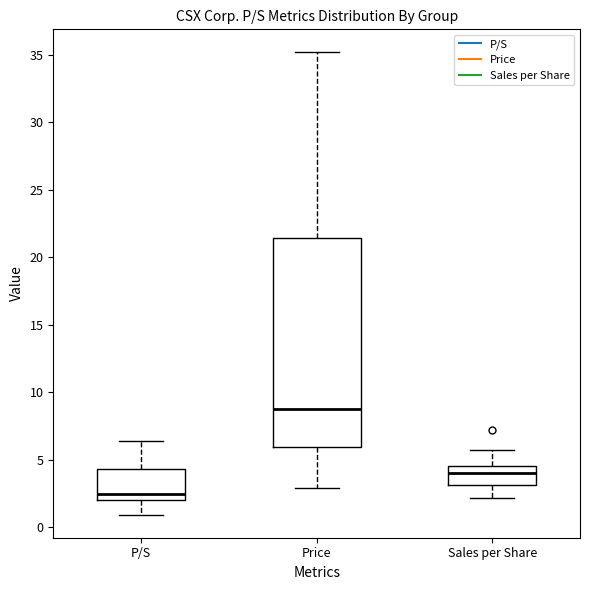

Where does the upper whisker of the box for Sales per Share end on the y-axis? The values are not printed on the chart, so give them approximately, as read against the axis.

5.5